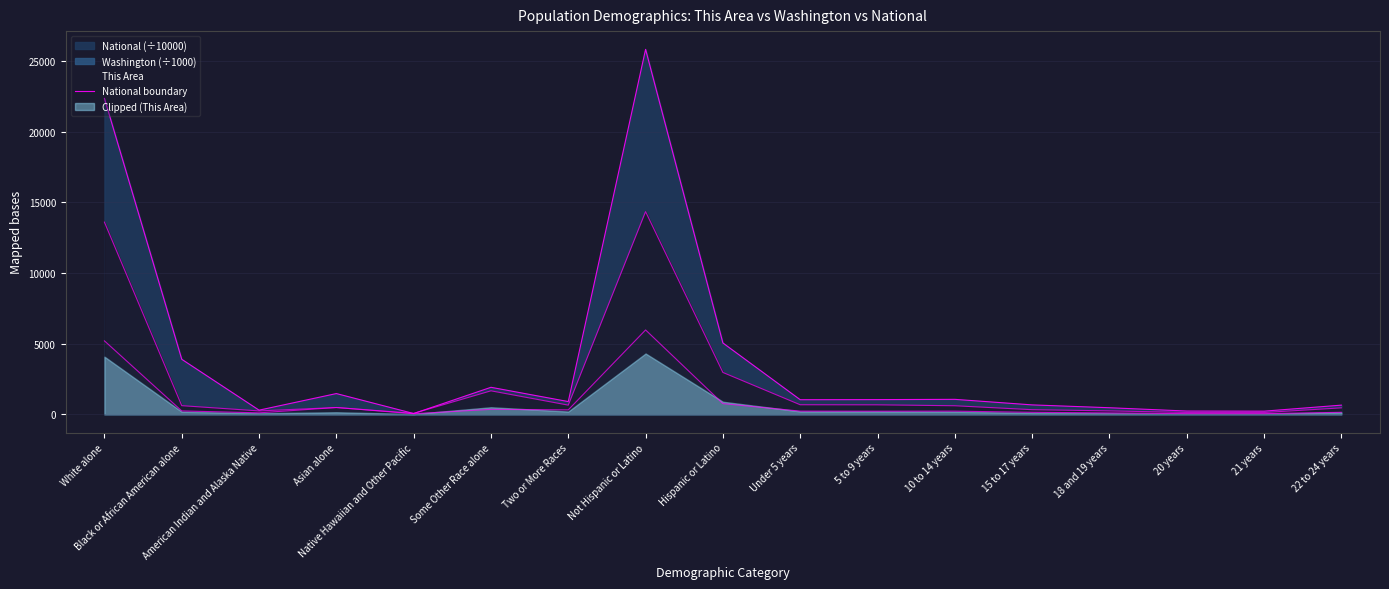

Reading left to right, transcribe all the data shown in this chart.

White alone=22355.3	Black or African American alone=3892.9	American Indian and Alaska Native=293.2	Asian alone=1467.4	Native Hawaiian and Other Pacific=54.0	Some Other Race alone=1910.7	Two or More Races=900.9	Not Hispanic or Latino=25826.8	Hispanic or Latino=5047.8	Under 5 years=1031.9	5 to 9 years=1039.0	10 to 14 years=1058.0	15 to 17 years=665.6	18 and 19 years=464.7	20 years=230.8	21 years=222.3	22 to 24 years=648.3